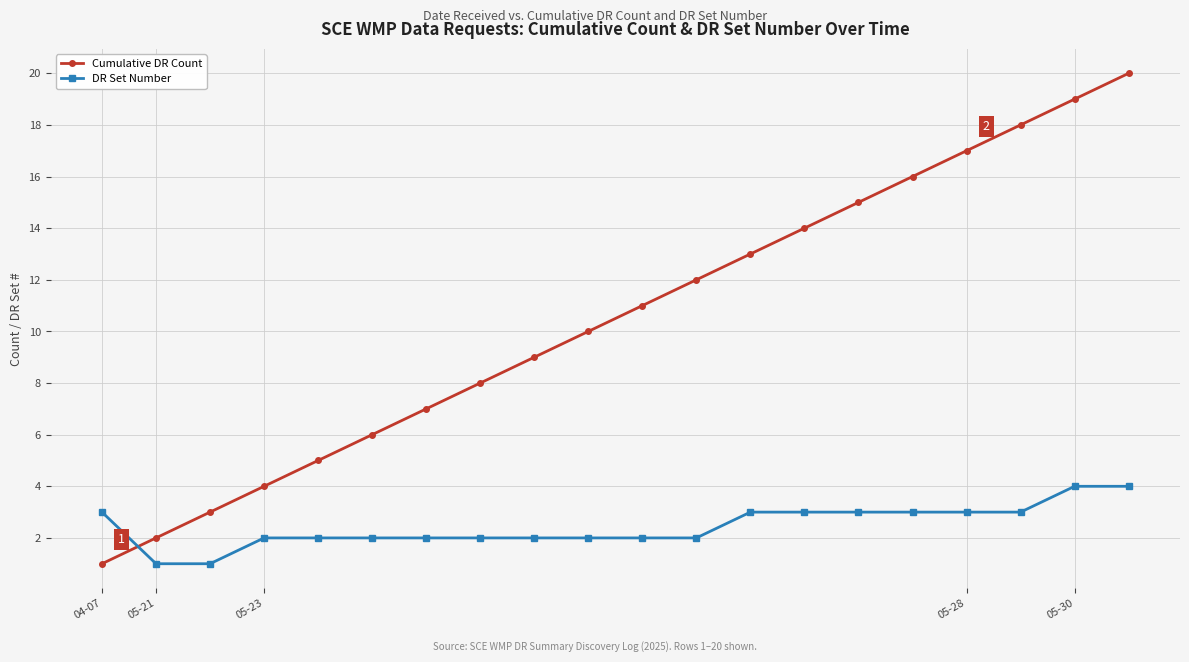

What is the difference between the maximum and minimum values in the DR Set Number series?

3